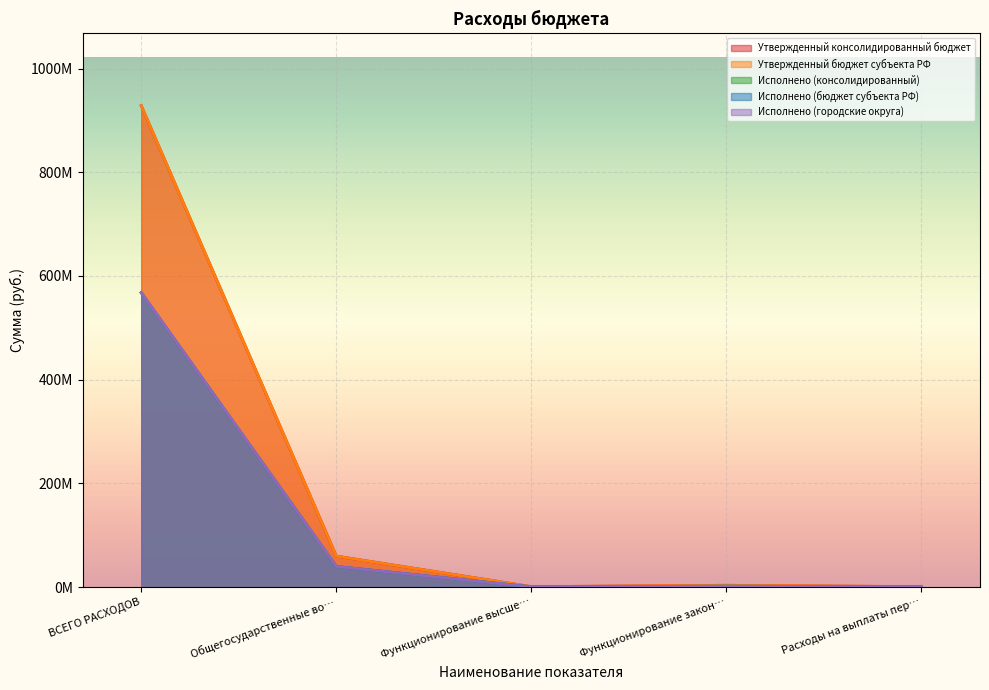

How many lines are shown in the chart?

5